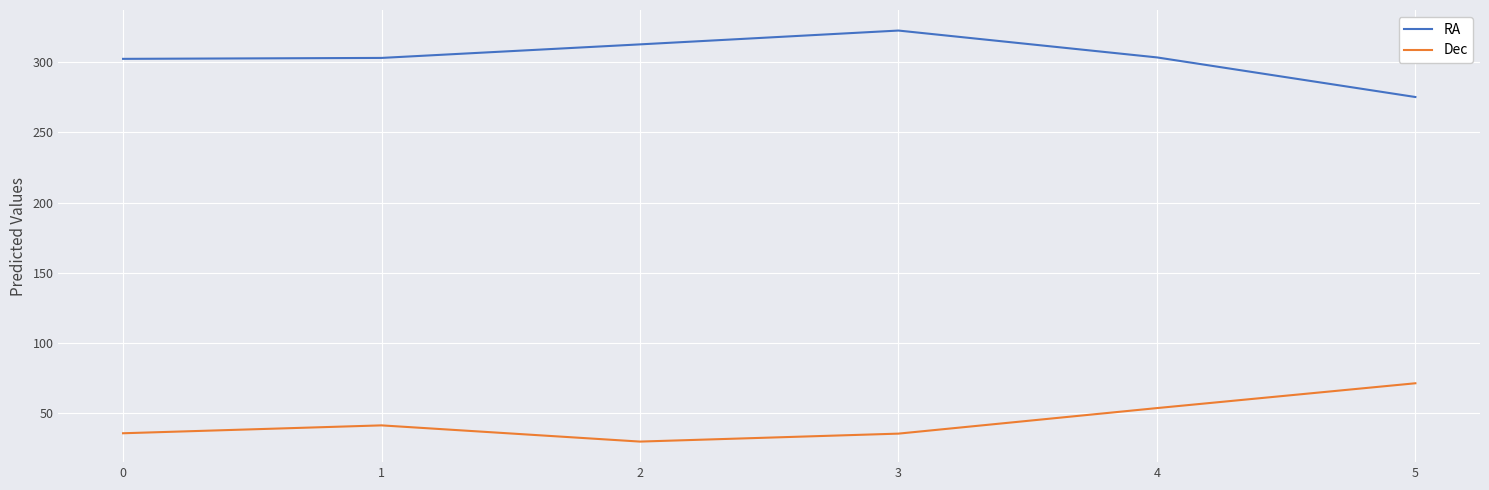

What is the average value of the Dec series?

44.6